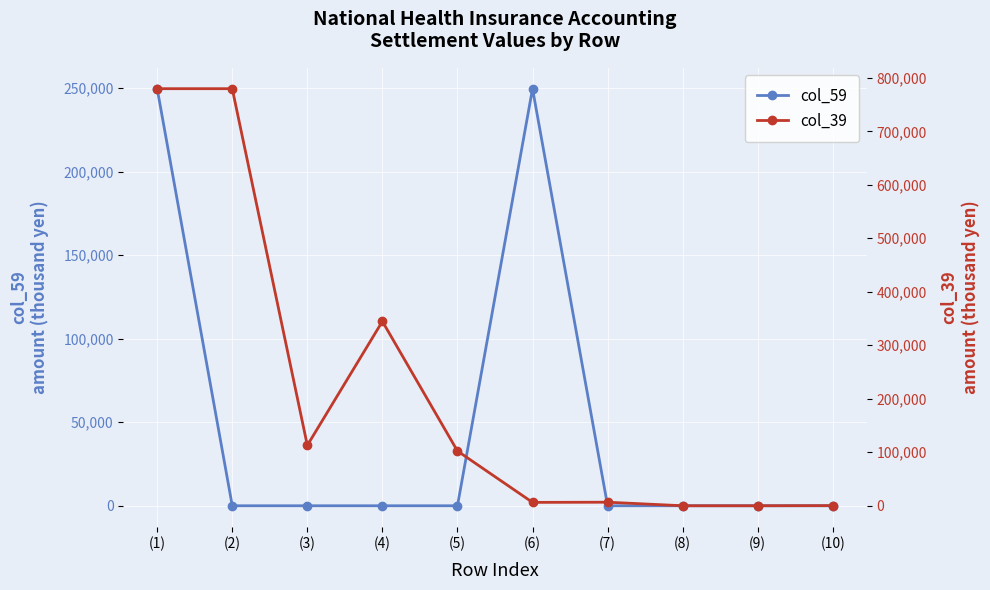

Which series changed the most between (5) and (6)?

col_59